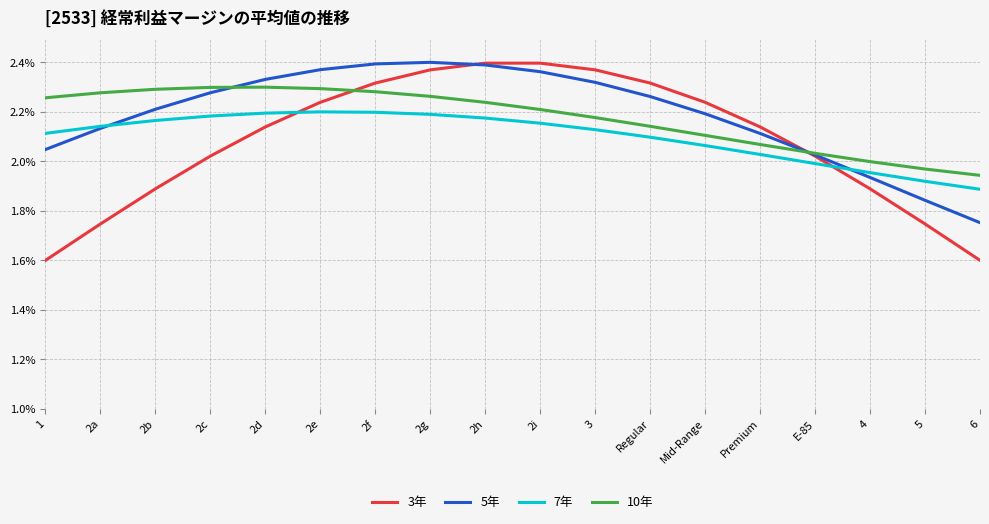

Where is the first local maximum for 3年?

2i